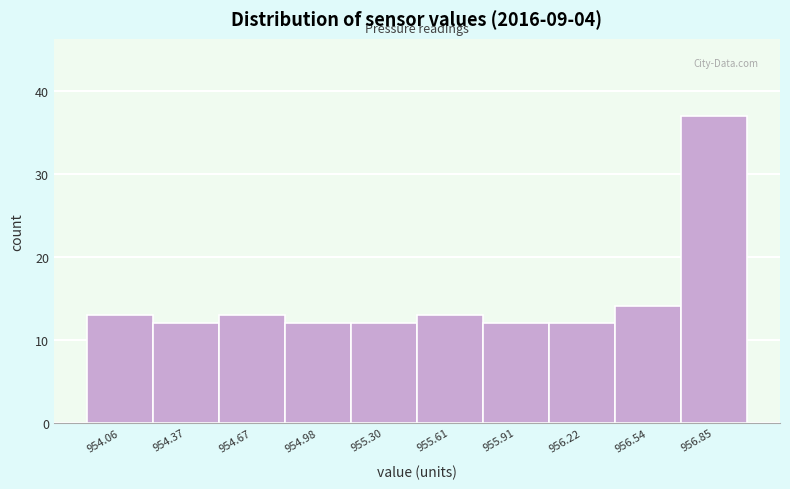

Which range on the x-axis has the tallest bar?

956.69 to 957.00